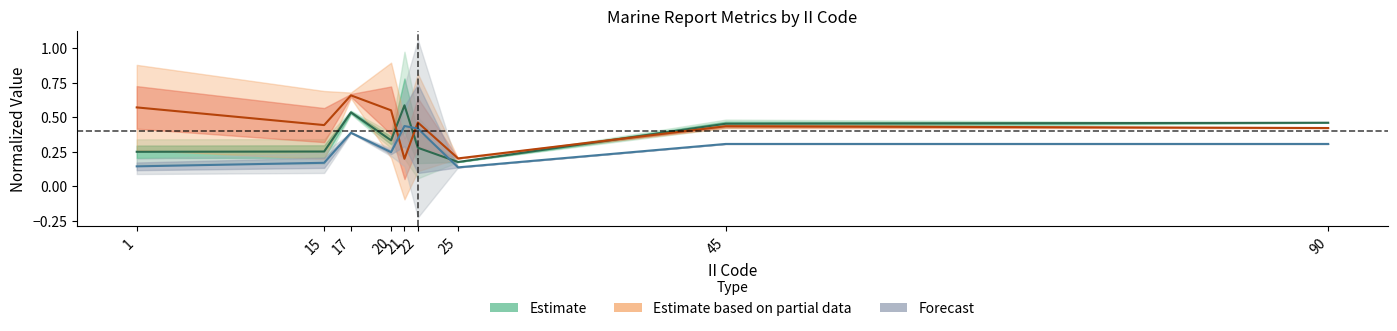

How many Estimate values are between 0 and 1?

9